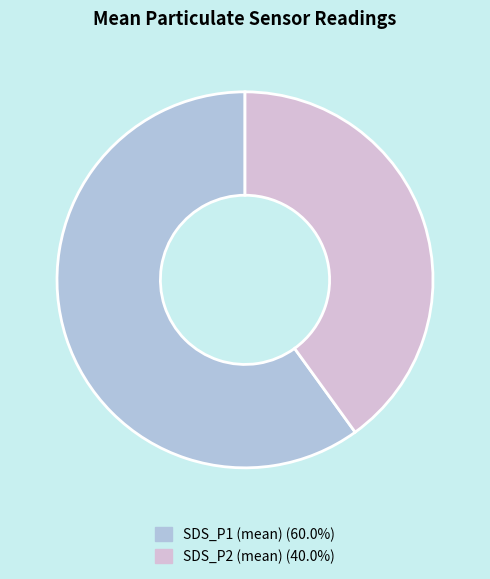

Do SDS_P2 (mean) (40.0%) and SDS_P1 (mean) (60.0%) together represent more than half of the pie?

Yes